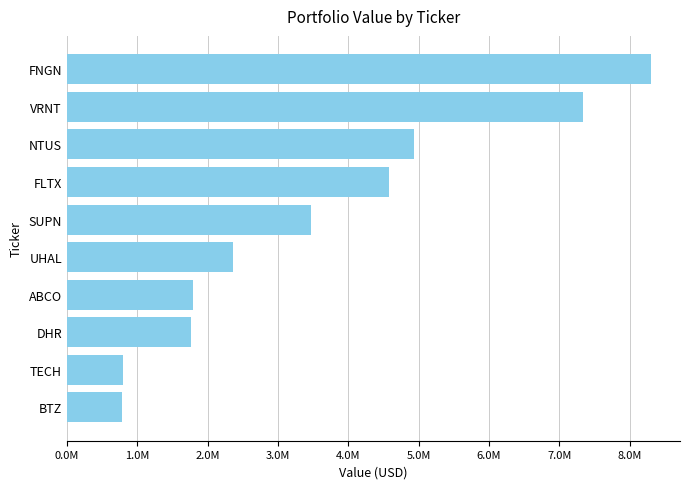

What is the average value?

3611400